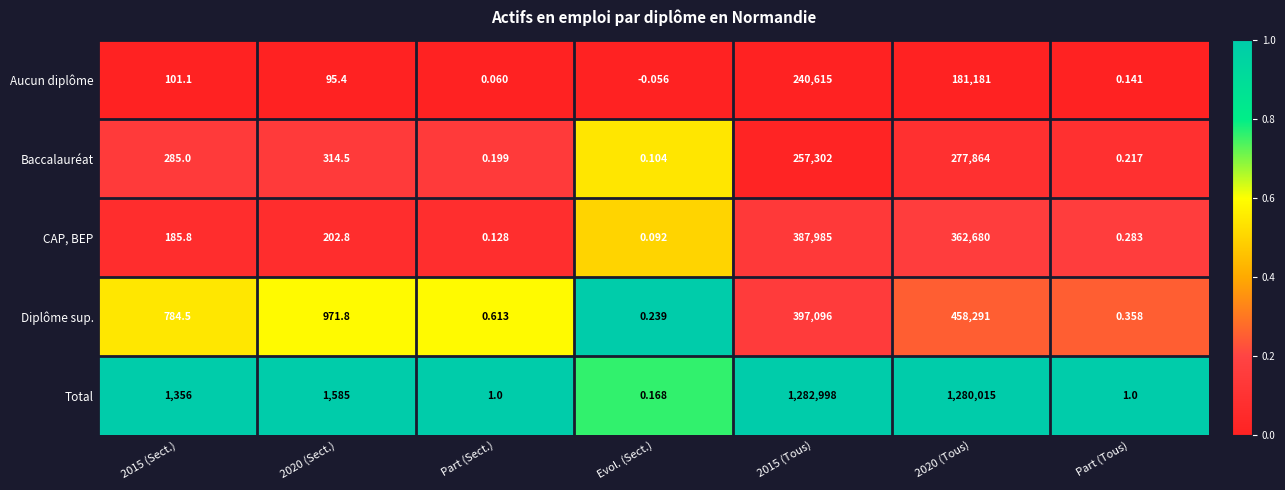

At which category is the sum across all series the highest?

2015 (Tous)